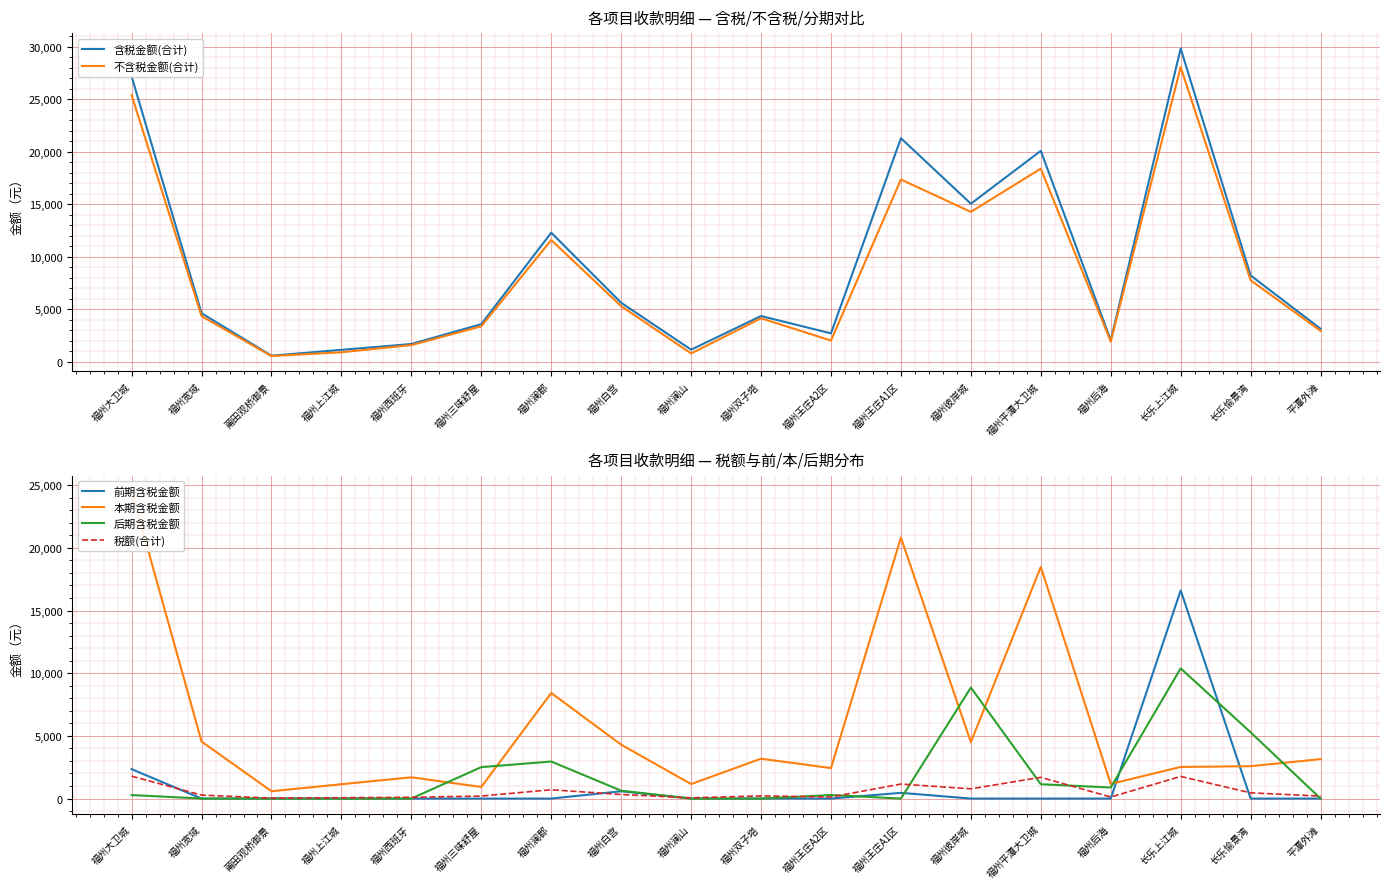

Rank the series by their maximum value, from highest to lowest.

含税金额(合计), 不含税金额(合计), 本期含税金额, 前期含税金额, 后期含税金额, 税额(合计)